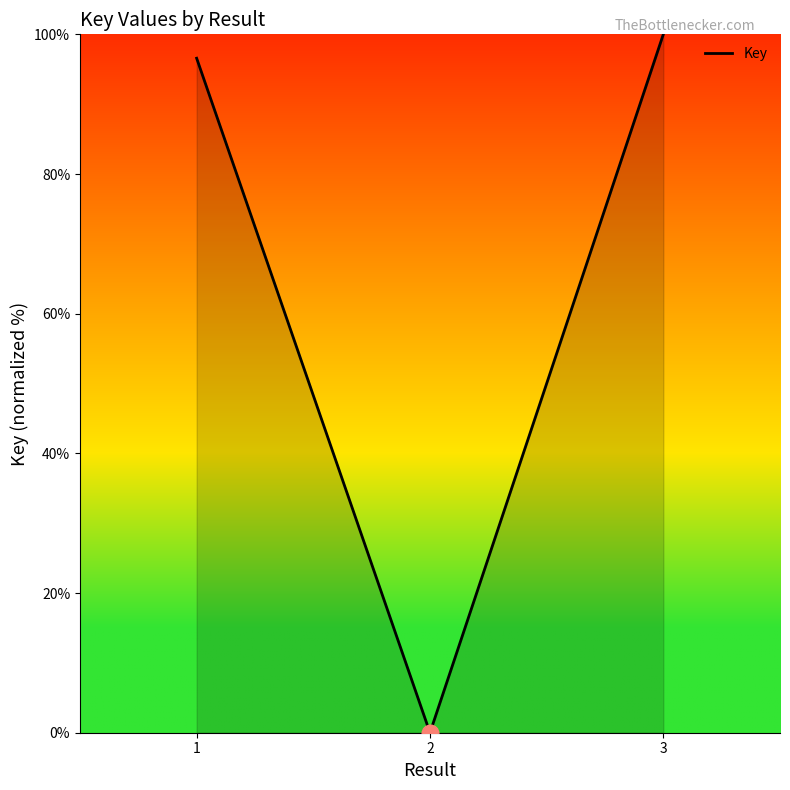

Which has a higher value, 2 or 1?

1